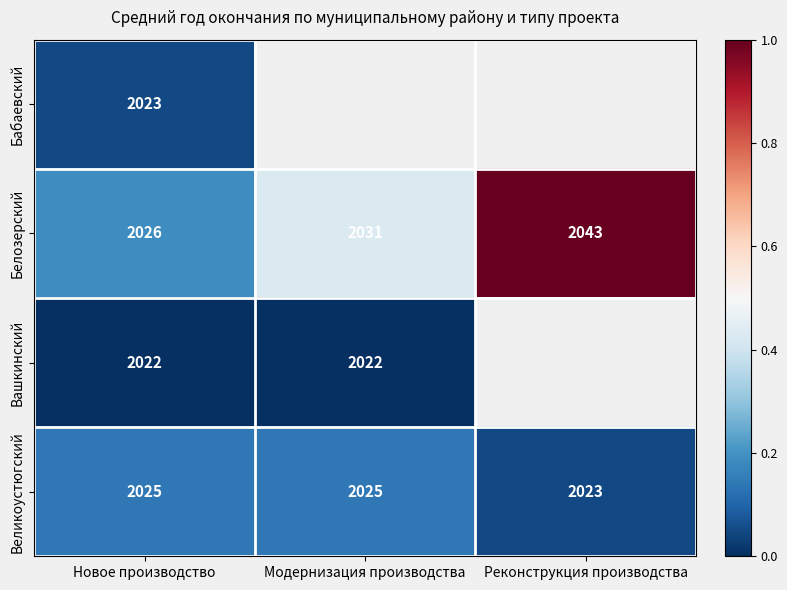

Which has a higher value, Новое производство or Реконструкция производства?

Реконструкция производства